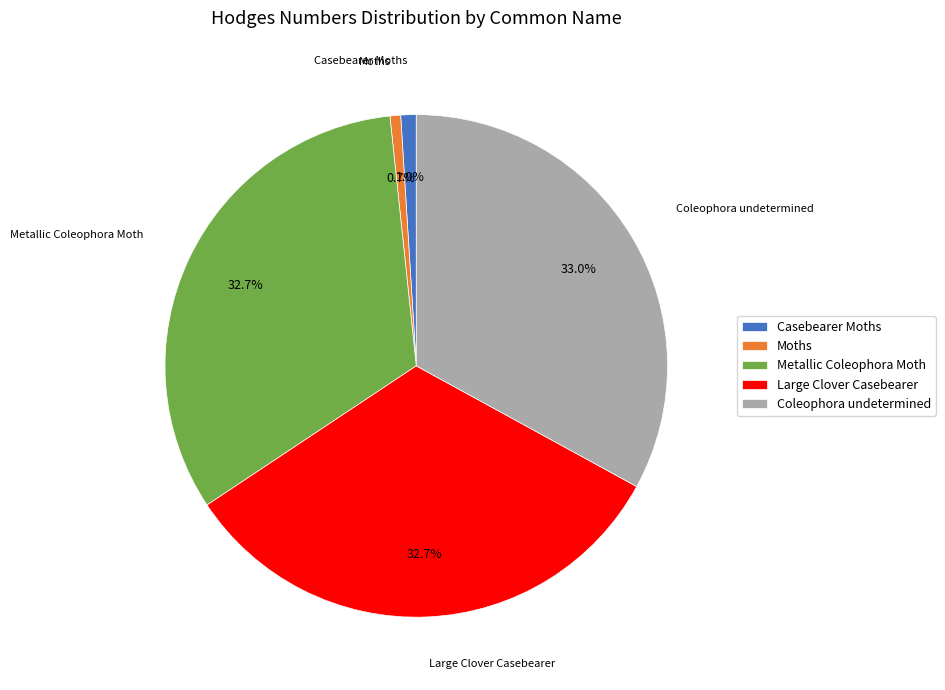

To the nearest percent, what is the combined percentage of Casebearer Moths and Large Clover Casebearer?

34%